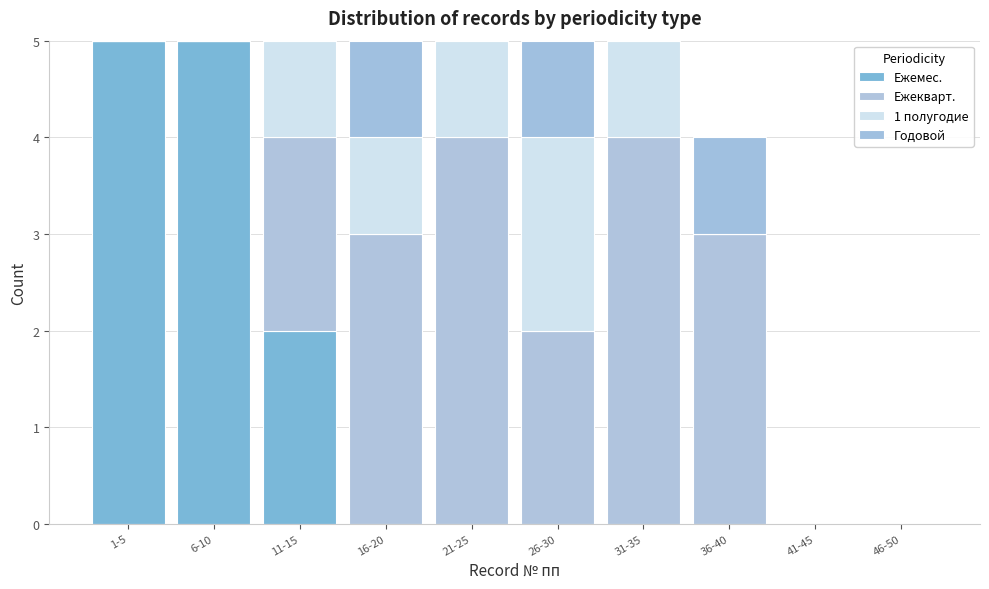

Count the number of categories in the chart.

10